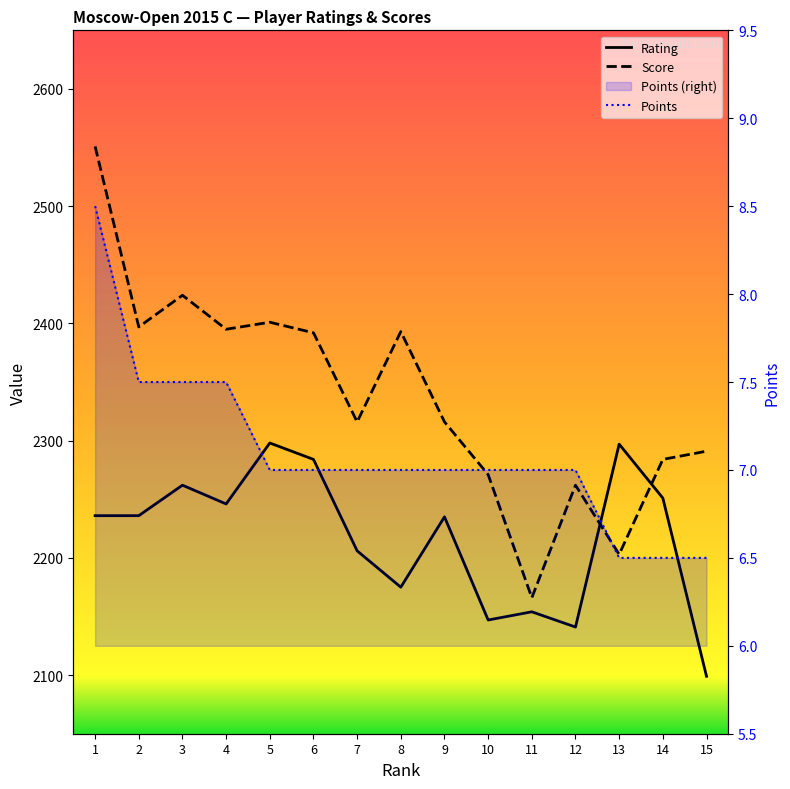

At which category is the sum across all series the highest?

1